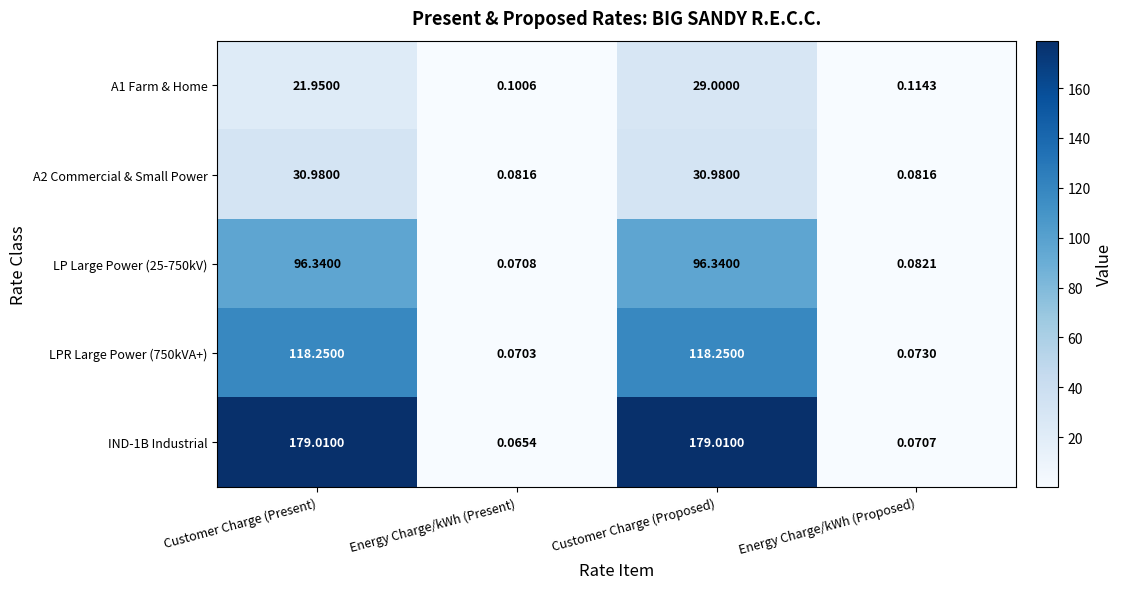

Which label corresponds to the smallest value in the chart?

Energy Charge/kWh (Present)